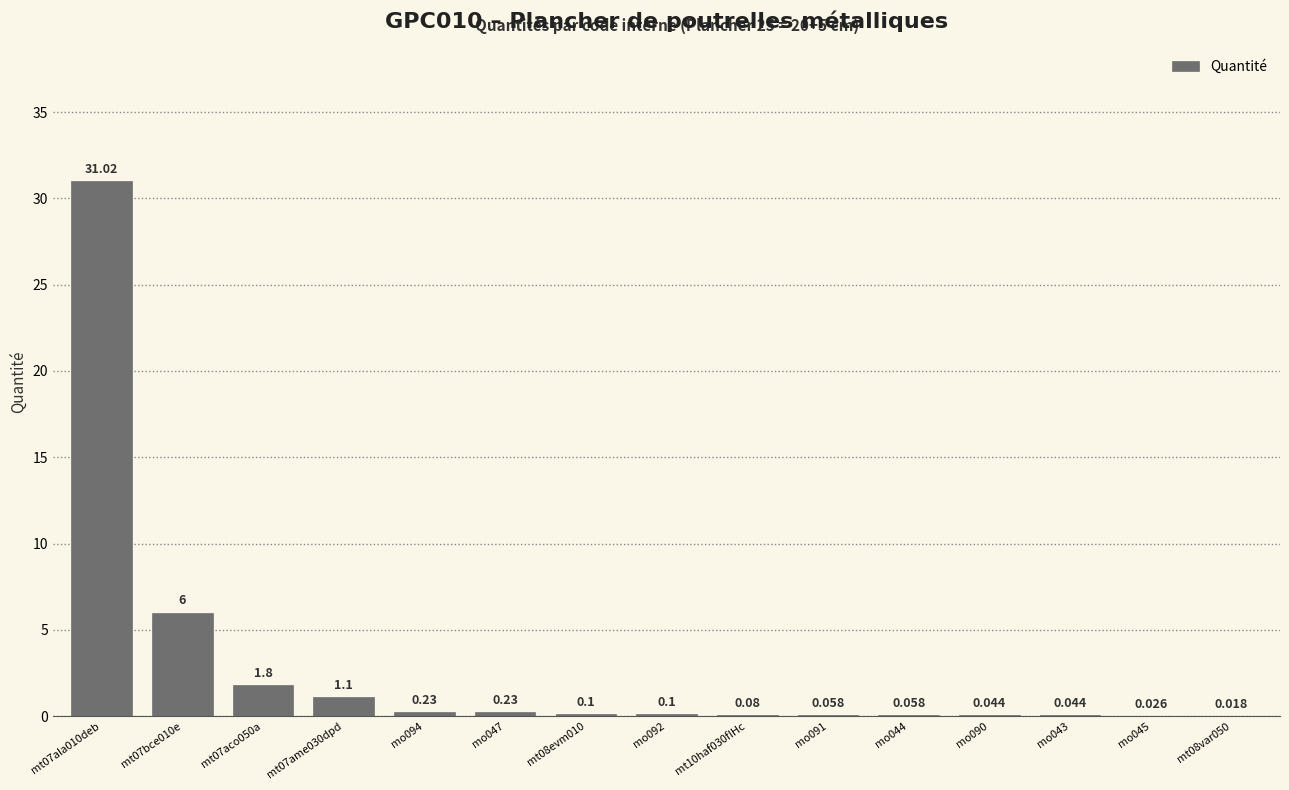

What is the greatest value displayed?

31.0